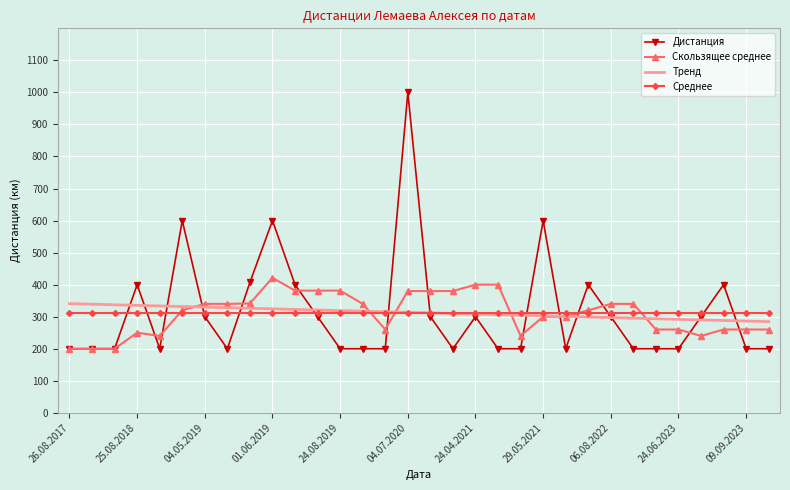

After their last crossing, which series has the higher values: Среднее or Дистанция?

Среднее